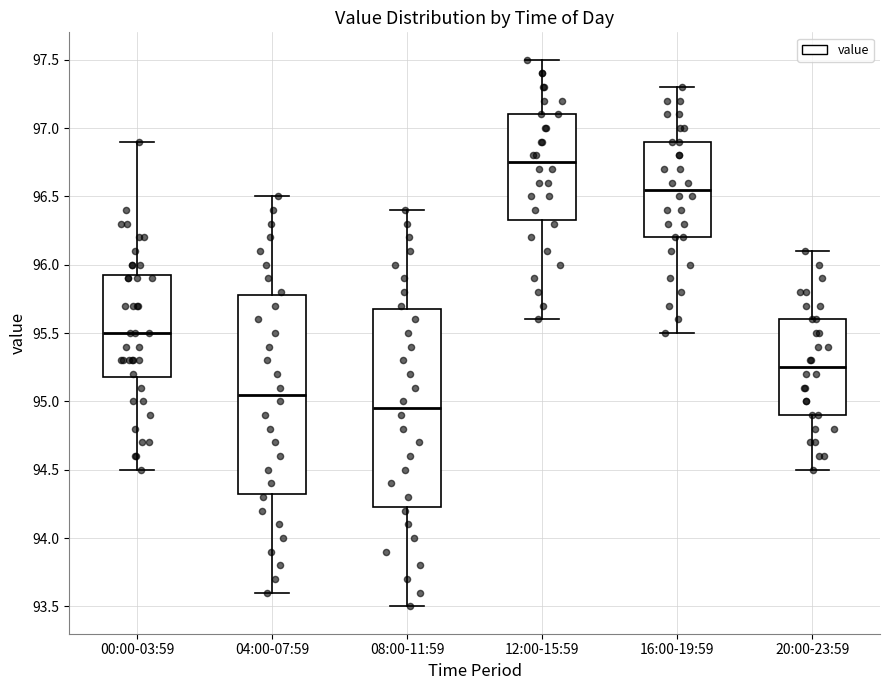

Which box's median line is the lowest?

08:00-11:59